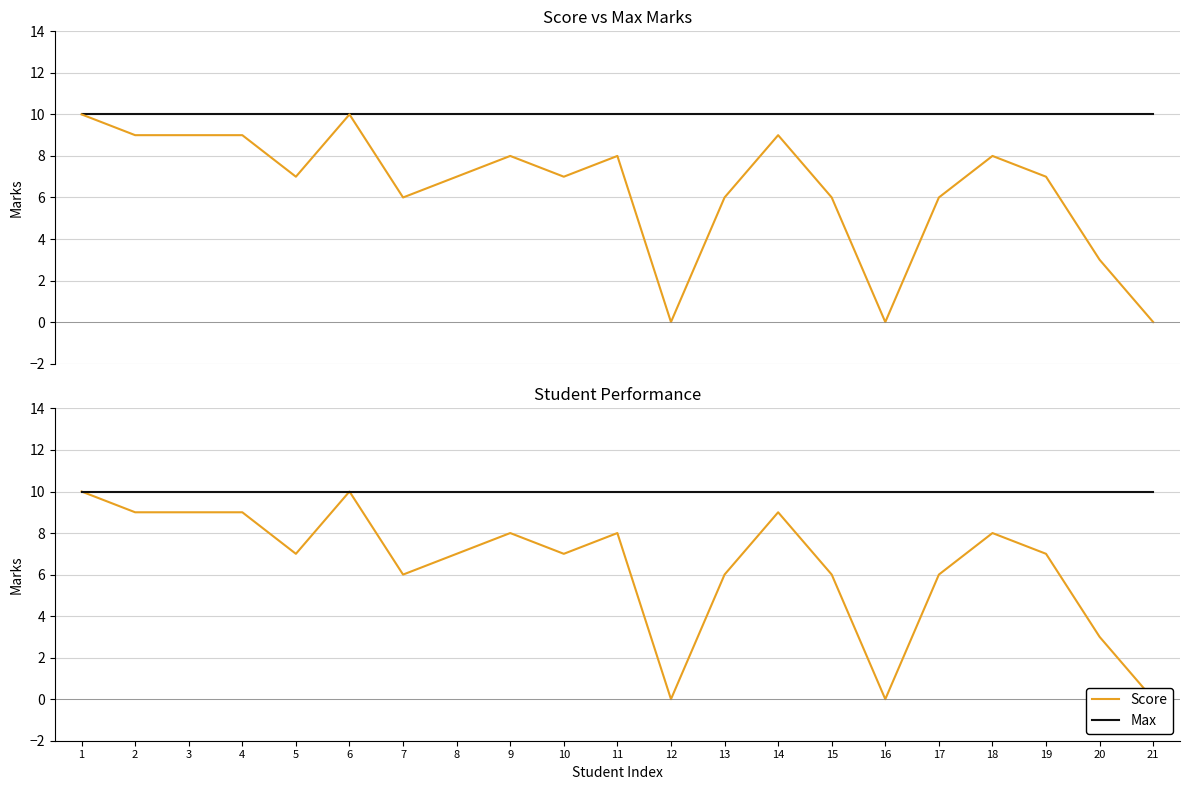

How many lines are shown in the chart?

2